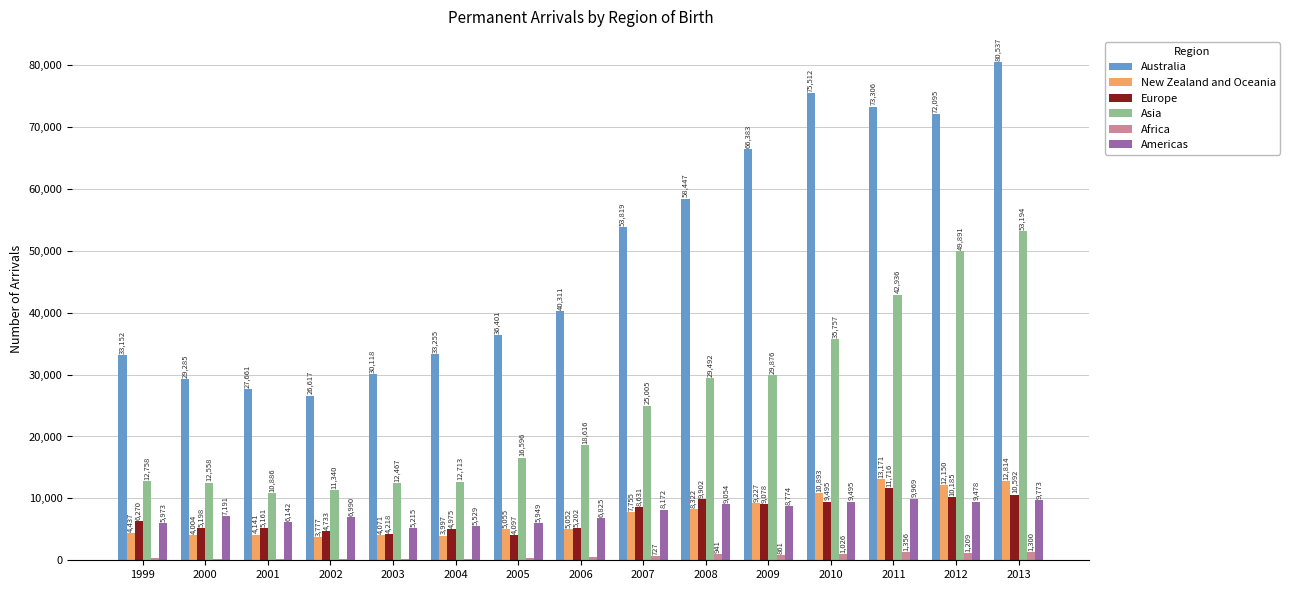

What are all the series names shown in the legend?

Australia, New Zealand and Oceania, Europe, Asia, Africa, Americas